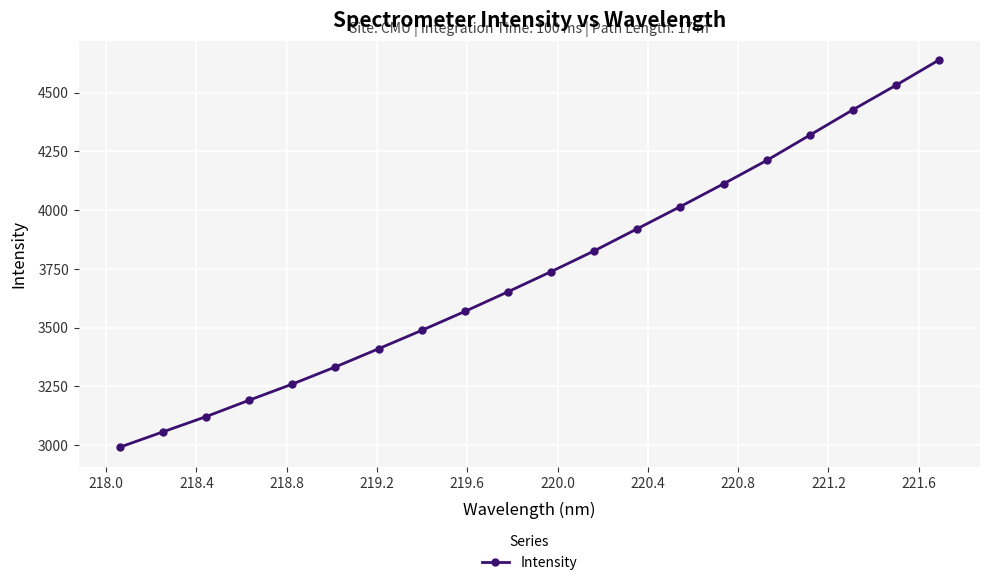

What is the difference between the second highest and minimum values?

1540.4